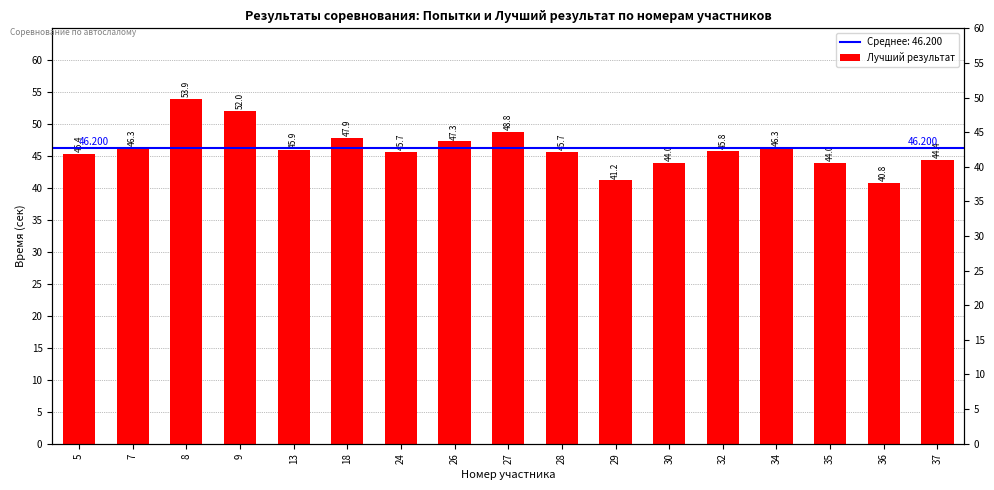

Which category has the lowest value across all series?

36